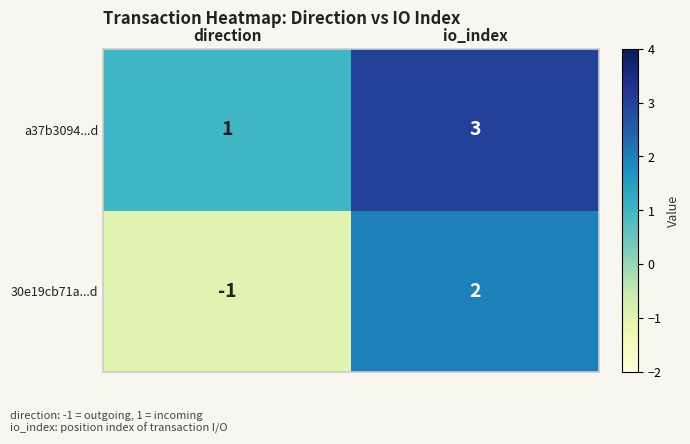

List the series in order of their peak value, lowest first.

30e19cb71a...d, a37b3094...d